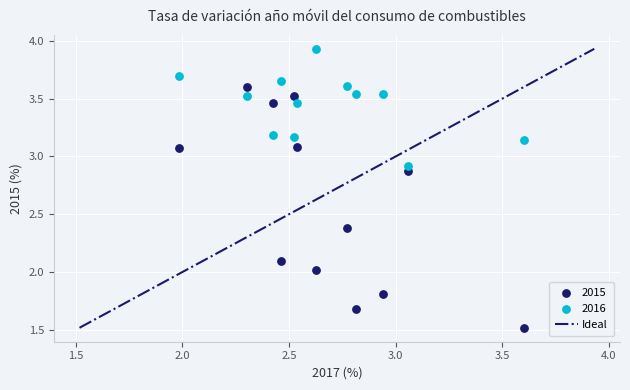

Which series reaches the maximum Y coordinate?

2016